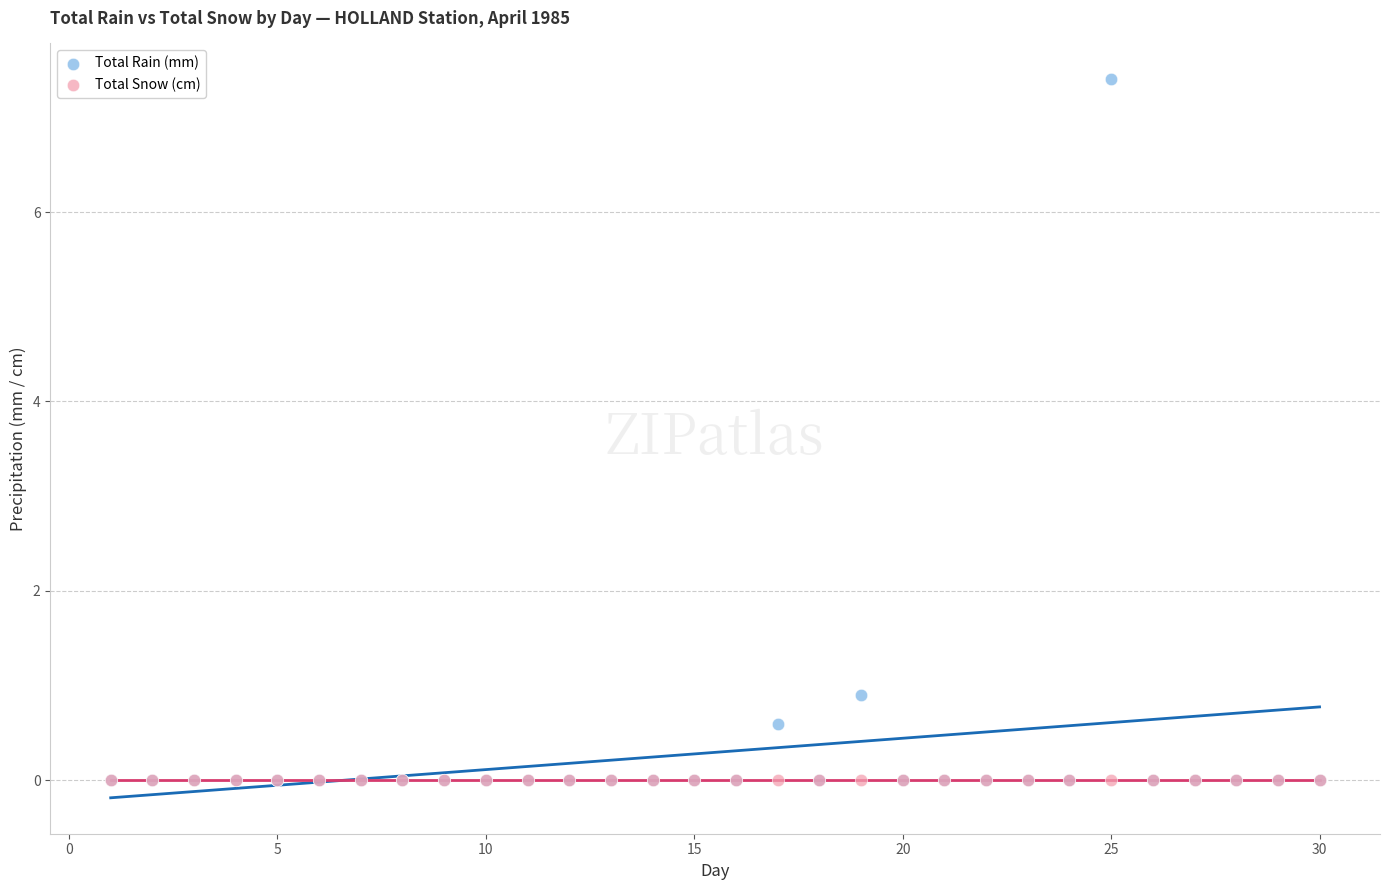

In the Total Rain (mm) series, what Y value is closest to 3?

0.9